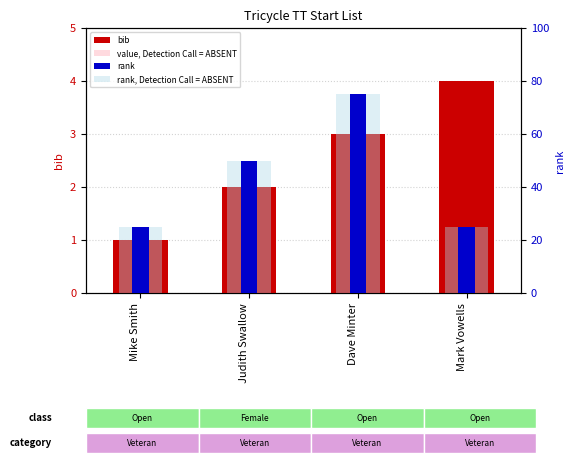

Between Mark Vowells and Dave Minter, which is larger?

Mark Vowells